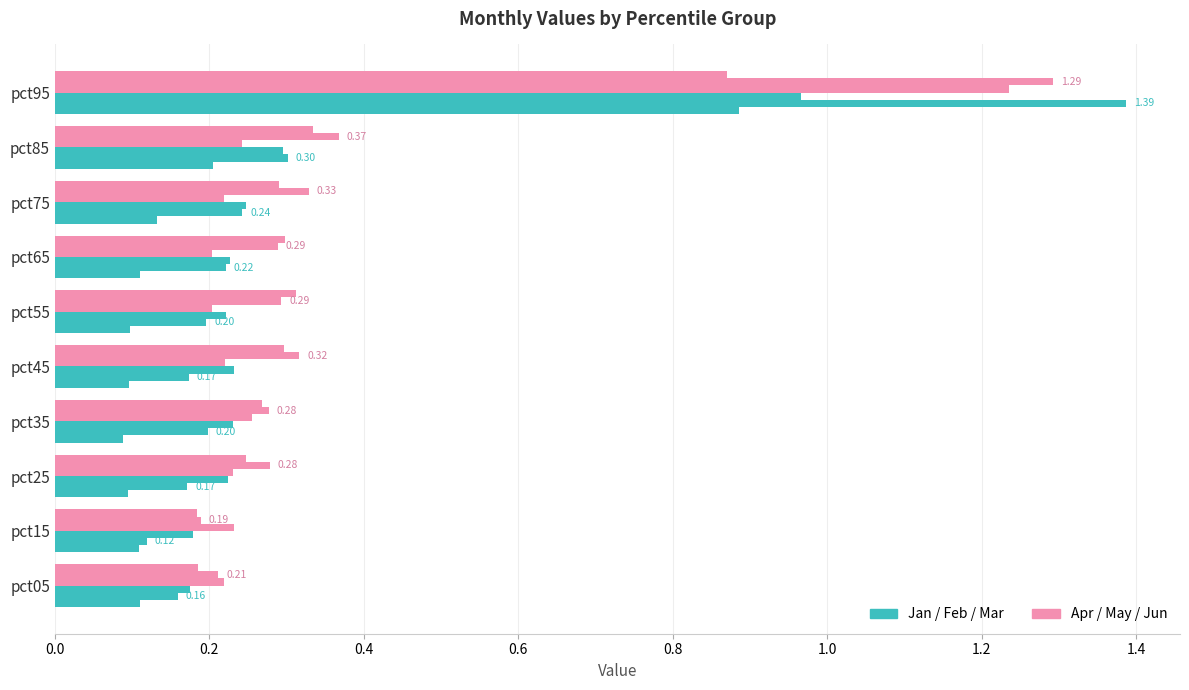

At pct55, list the series in order from largest to smallest.

Apr, Jan